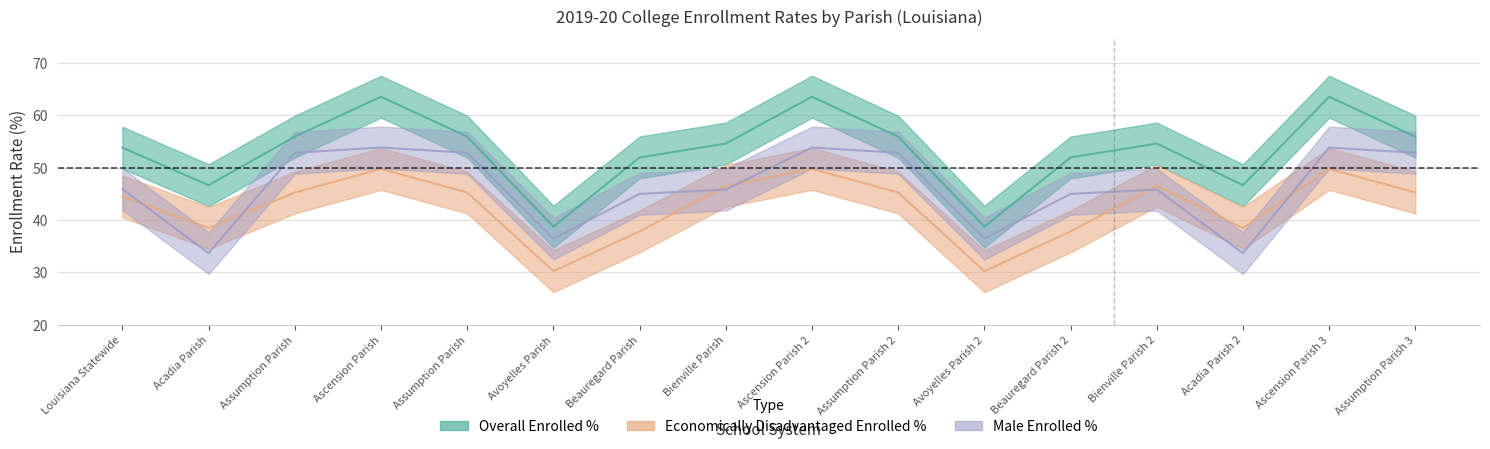

Rank the series by their average value, from highest to lowest.

Overall Enrolled %, Male Enrolled %, Economically Disadvantaged Enrolled %